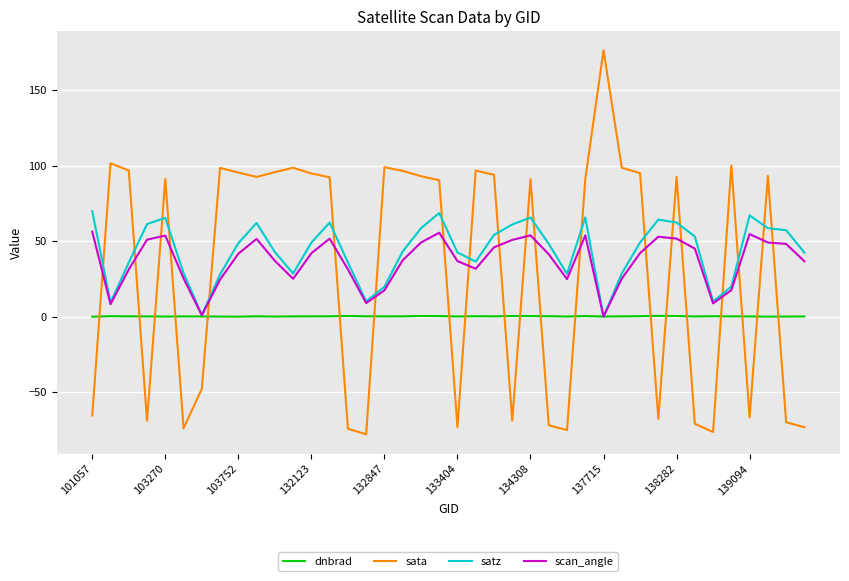

What is the smallest value displayed?

-78.0